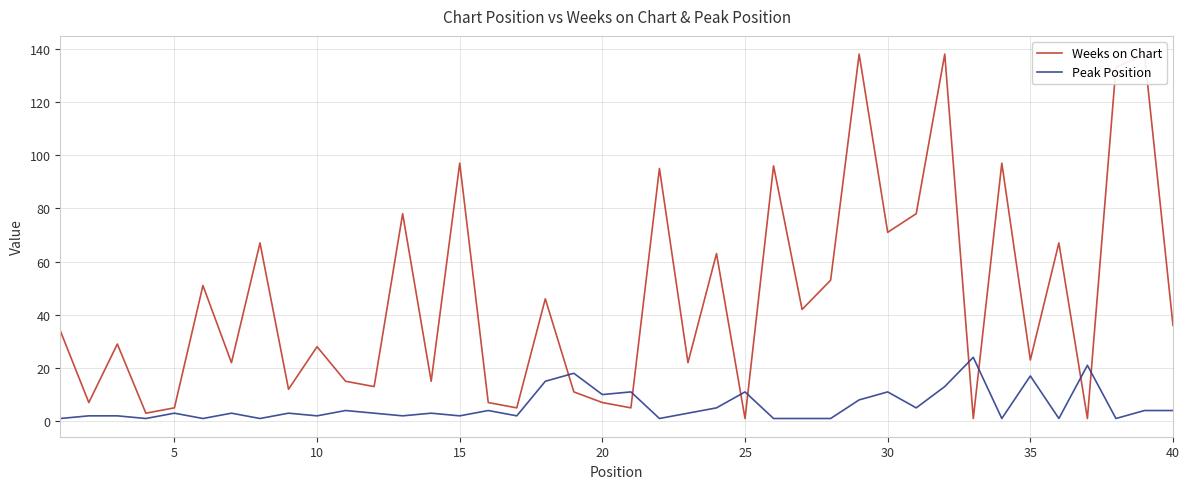

Reading left to right, extract all data points from this chart.

Weeks on Chart: 34	7	29	3	5	51	22	67	12	28	15	13	78	15	97	7	5	46	11	7	5	95	22	63	1	96	42	53	138	71	78	138	1	97	23	67	1	133	138	36
Peak Position: 1	2	2	1	3	1	3	1	3	2	4	3	2	3	2	4	2	15	18	10	11	1	3	5	11	1	1	1	8	11	5	13	24	1	17	1	21	1	4	4